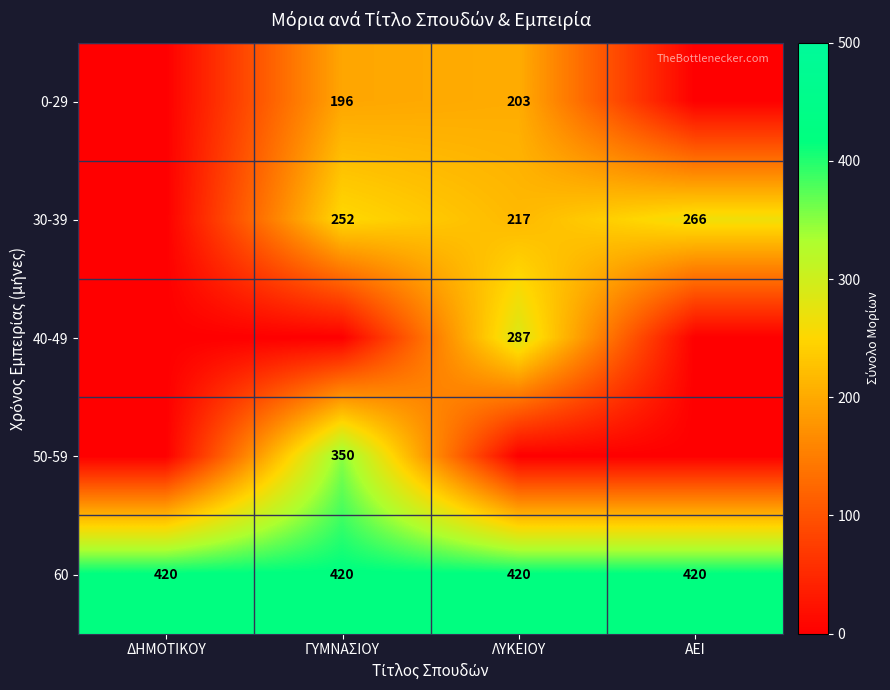

At how many categories does at least one series exceed 31?

4